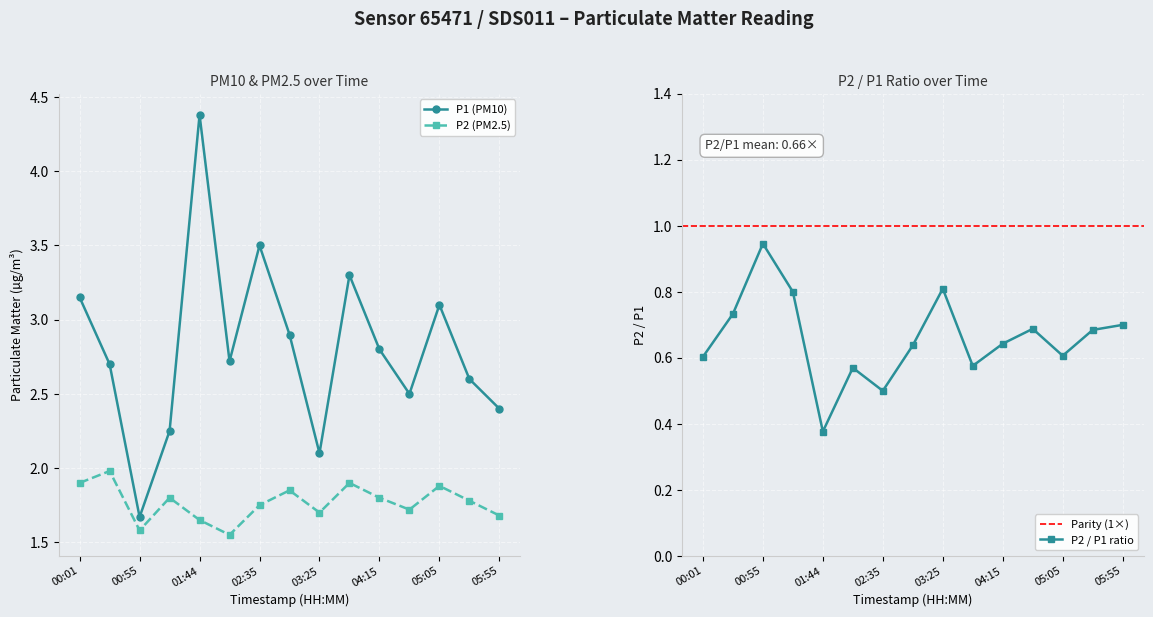

What is the label of the 12th point from the right?

01:20